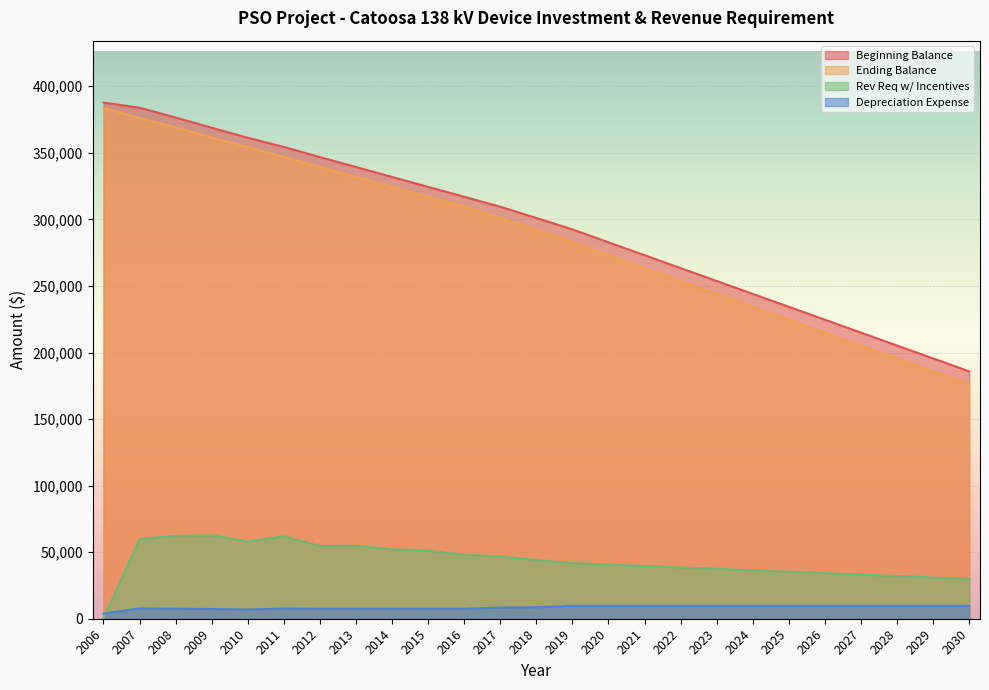

What is the difference between the maximum and minimum values in the Rev Req w/ Incentives series?

62704.0